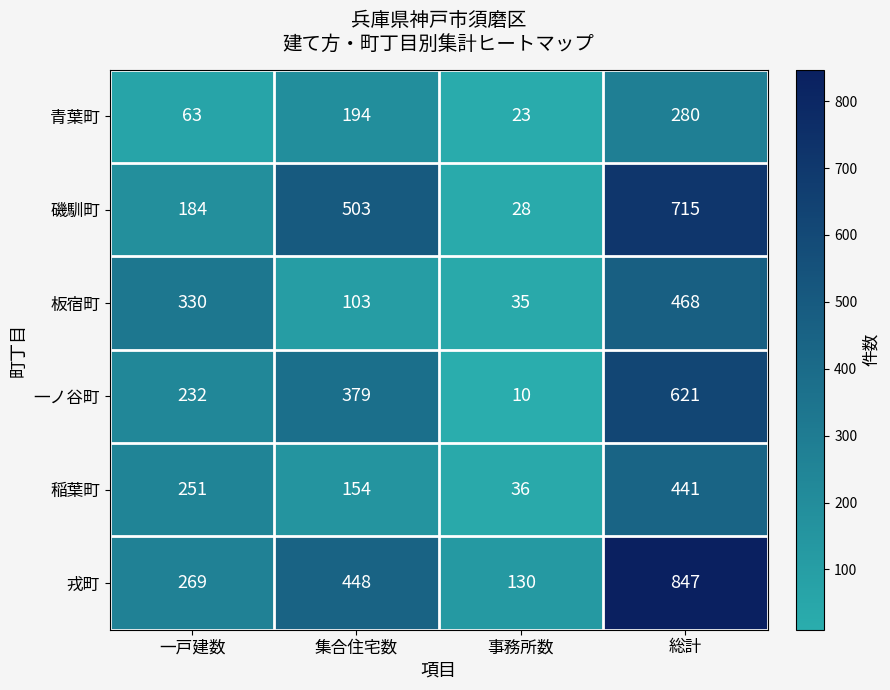

What is the sum of the 青葉町 values at 総計 and 一戸建数?

343